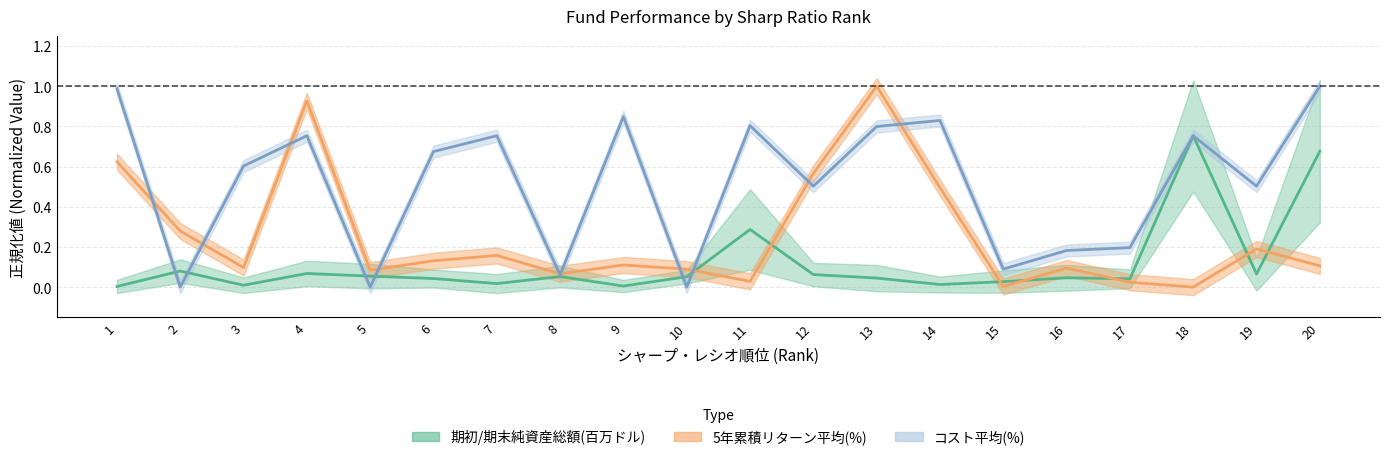

Is the value of 5年累積リターン平均(%) at 13 greater than the value of コスト平均(%) at 2?

Yes